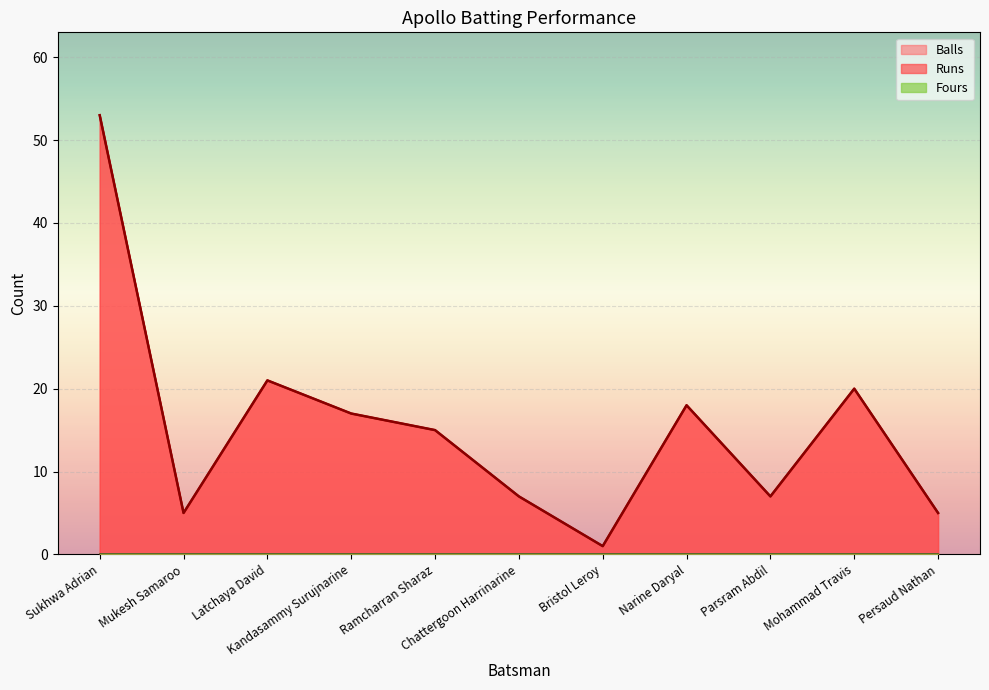

Is it true that Balls equals 1 at Bristol Leroy?

True